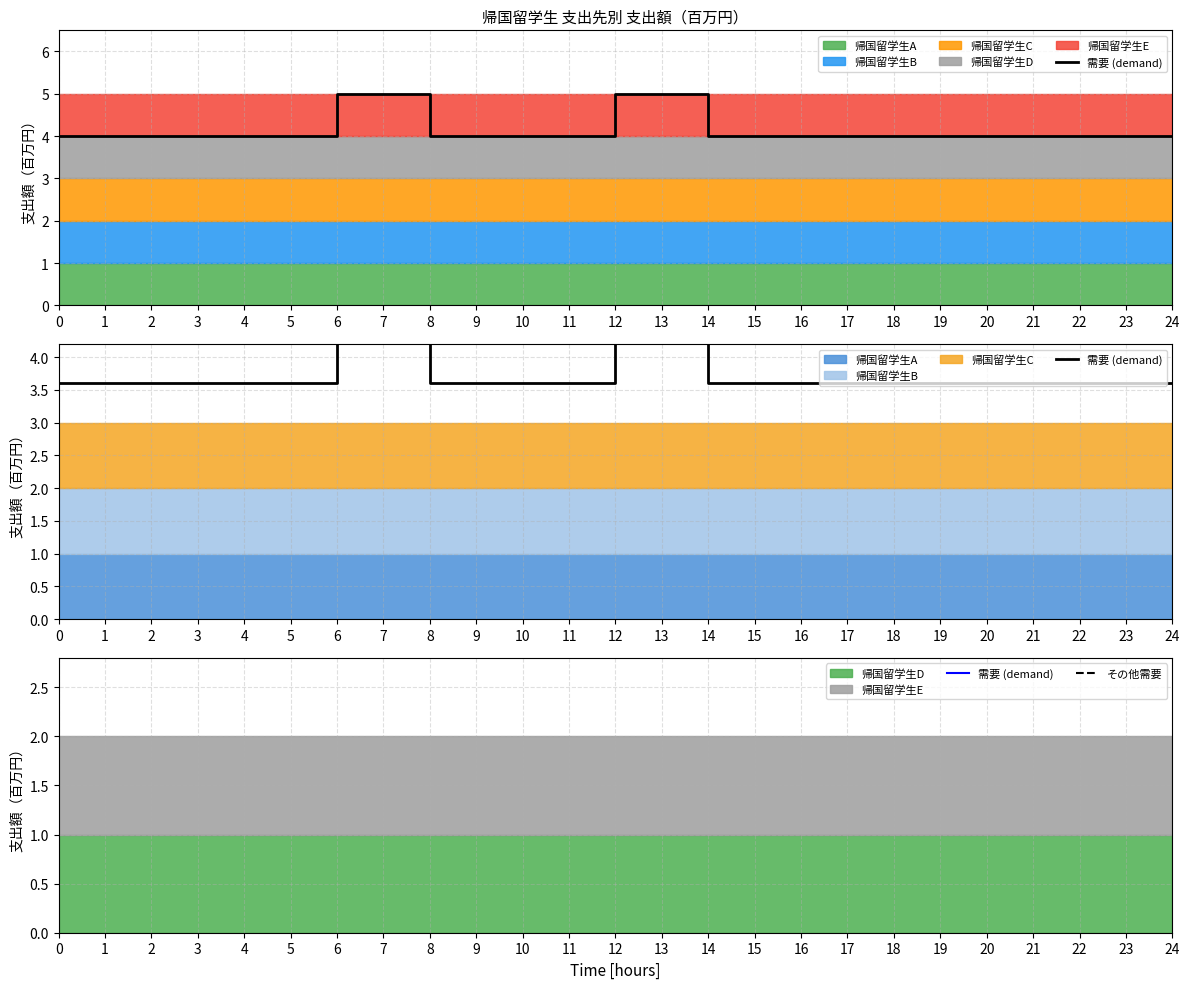

List the labels in order of その他需要 value, largest first.

6, 7, 12, 13, 0, 1, 2, 3, 4, 5, 8, 9, 10, 11, 14, 15, 16, 17, 18, 19, 20, 21, 22, 23, 24